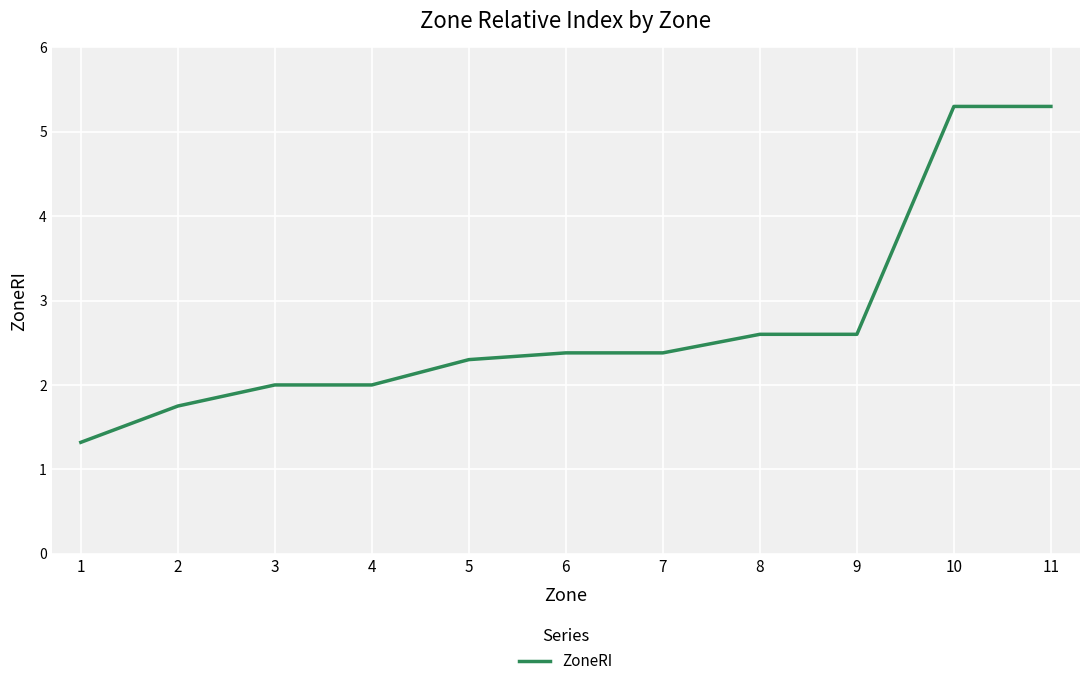

What is the minimum value shown in the chart?

1.3